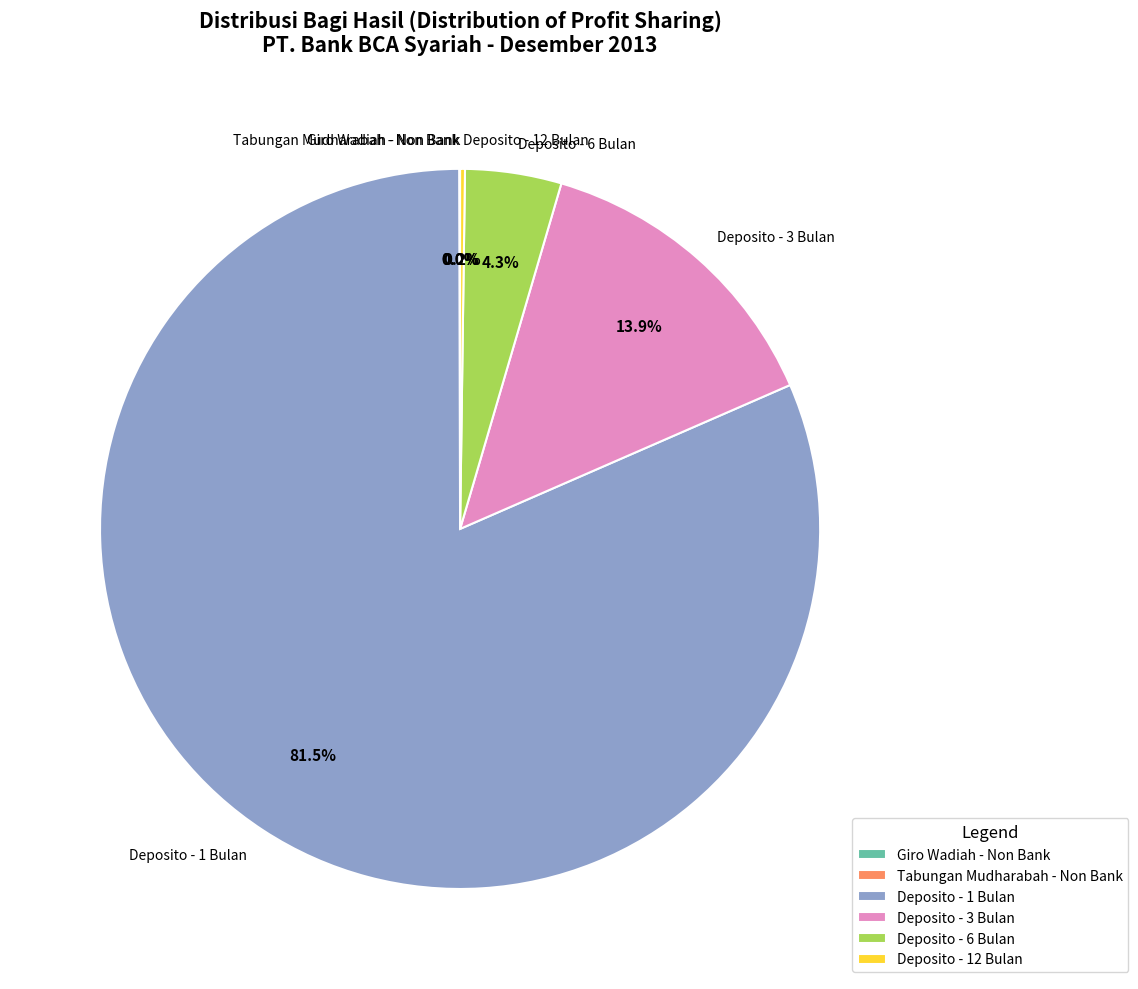

To the nearest percent, what percentage of the pie is Deposito - 6 Bulan?

4%